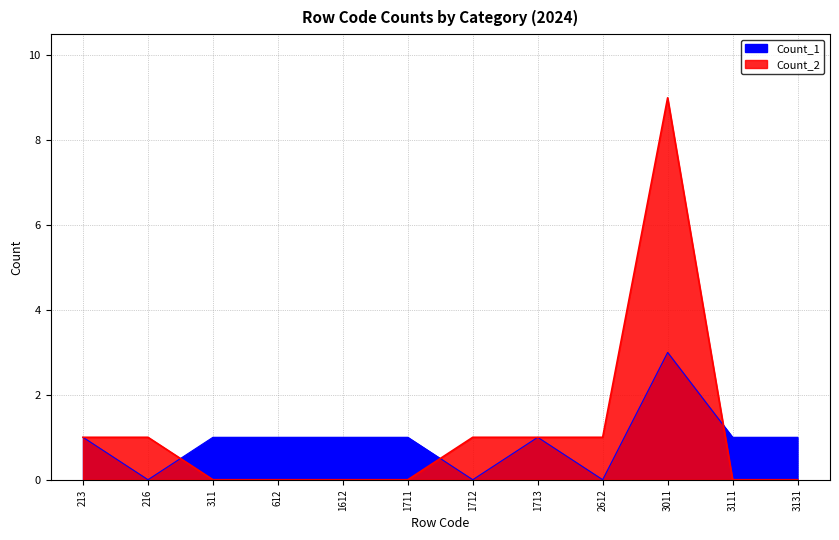

List the series in order of their peak value, lowest first.

Count_1, Count_2